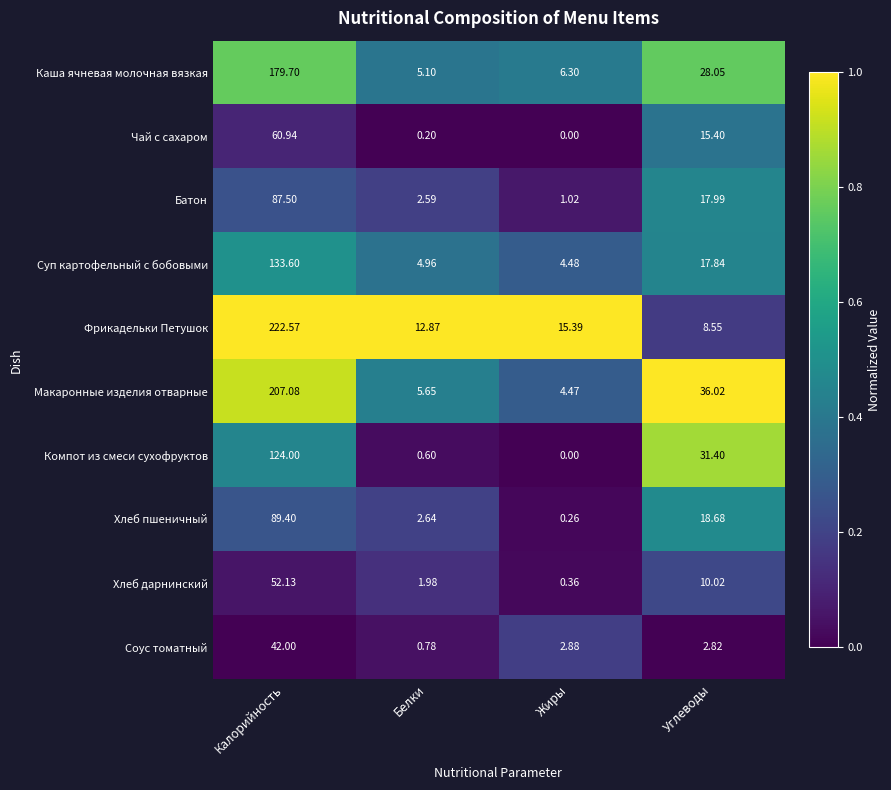

Rank the categories by Батон value from lowest to highest.

Жиры, Белки, Углеводы, Калорийность